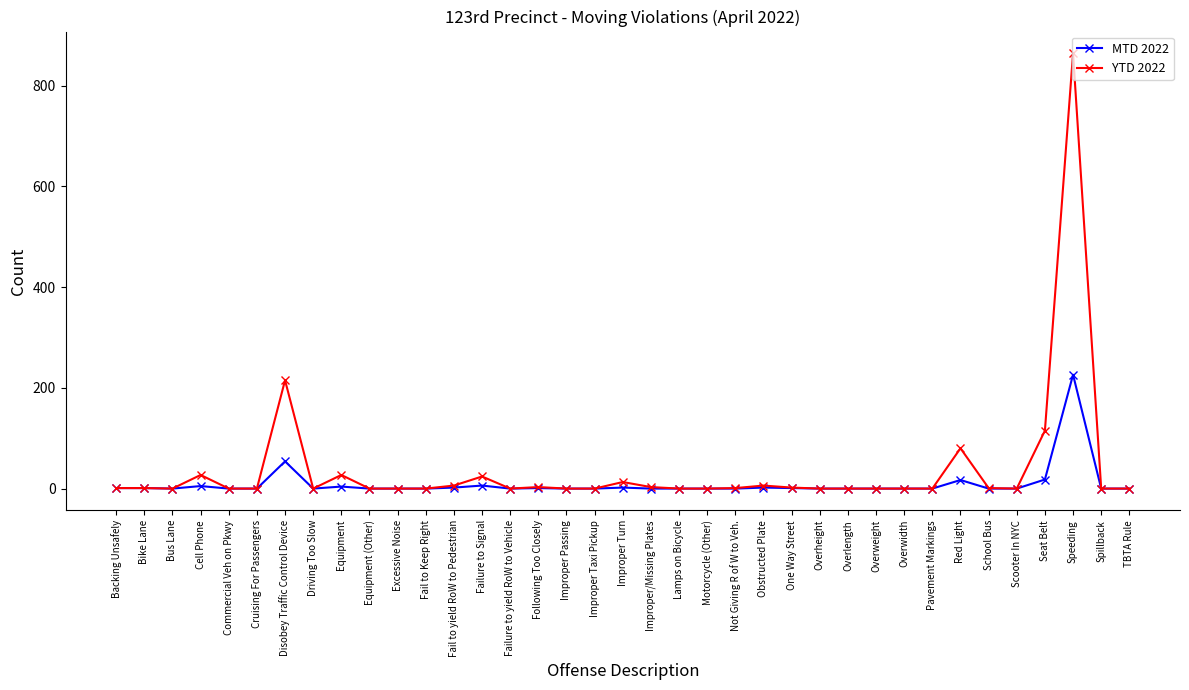

What position from the left is TBTA Rule?

37